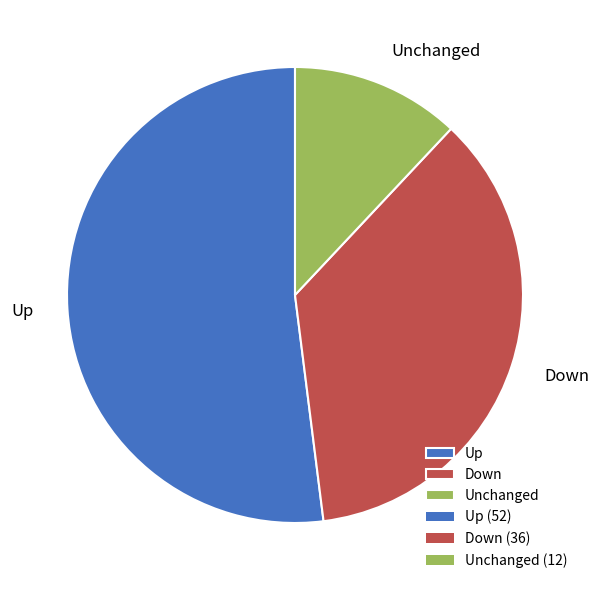

What is the ratio of the value at Down to the value at Unchanged?

3.0